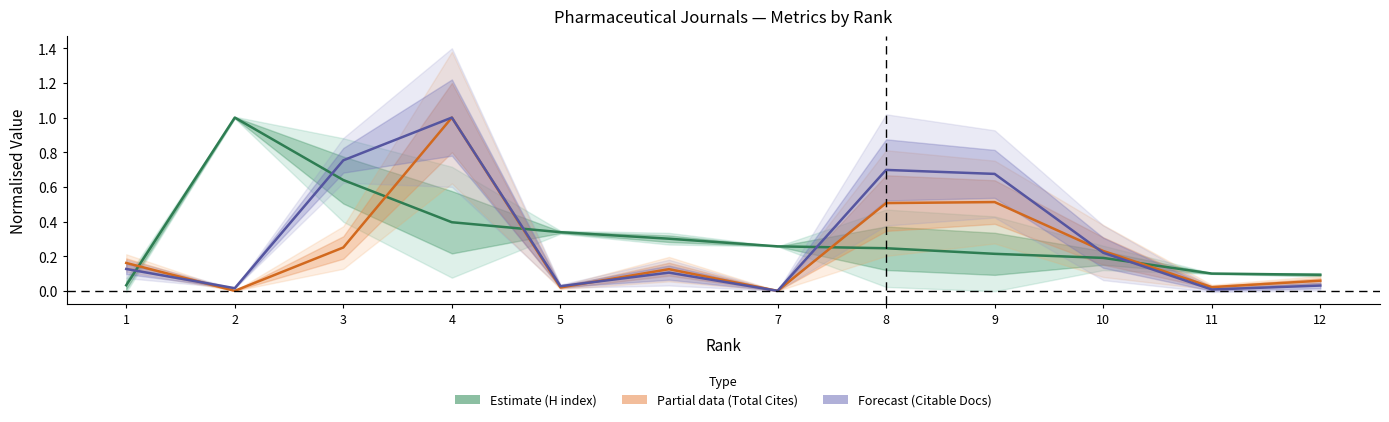

How many values in the Citable Docs 3yr (Forecast) series exceed 0?

11